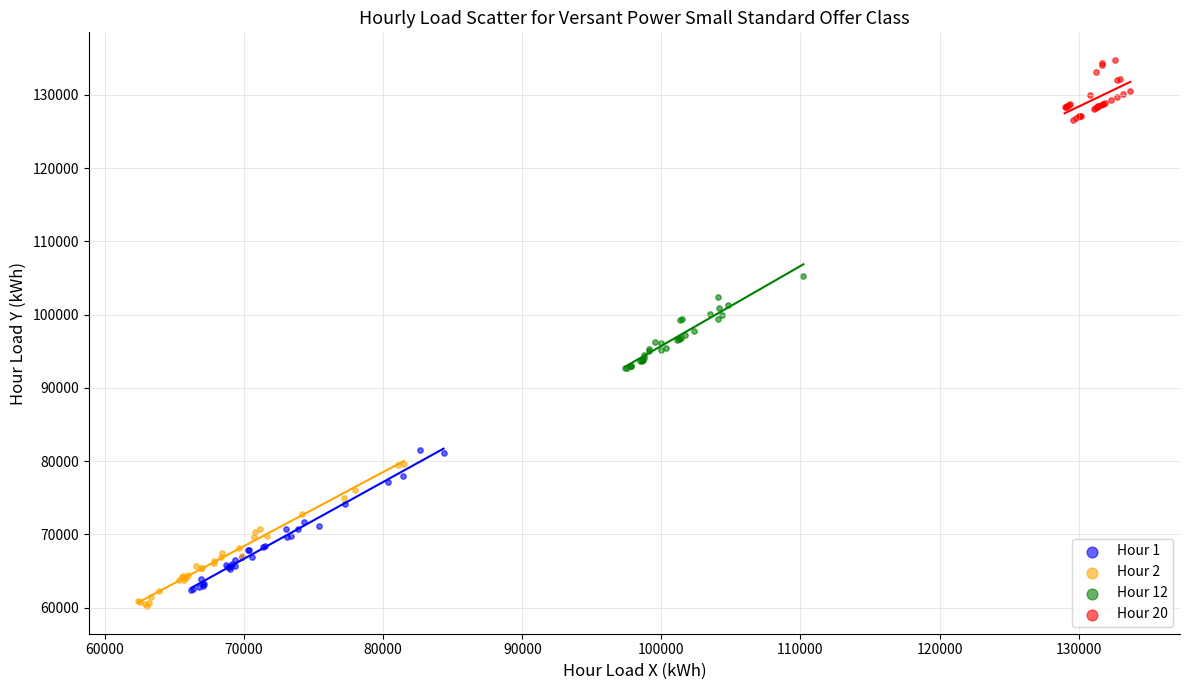

Which series reaches the minimum Y coordinate?

Hour 2